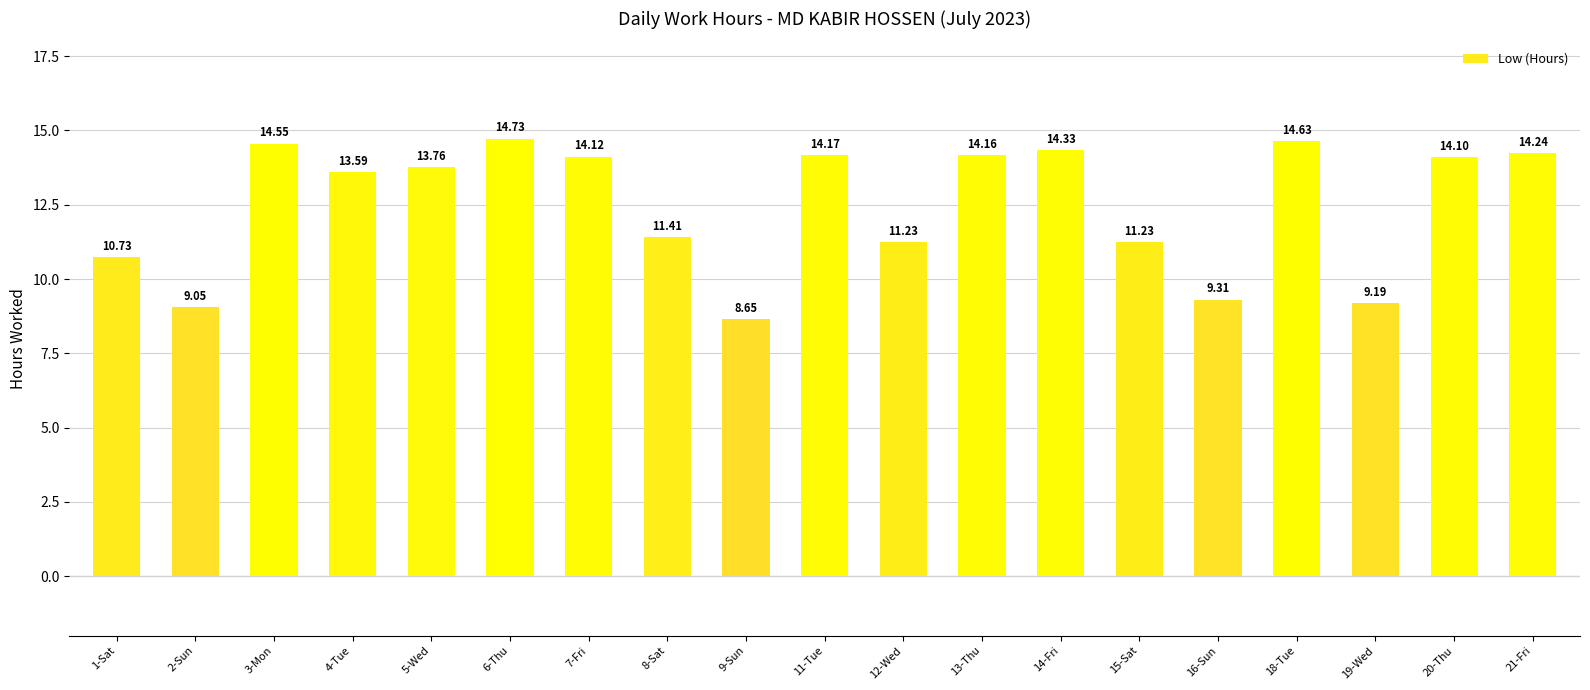

What is the value of the 12th bar from the left?

14.2